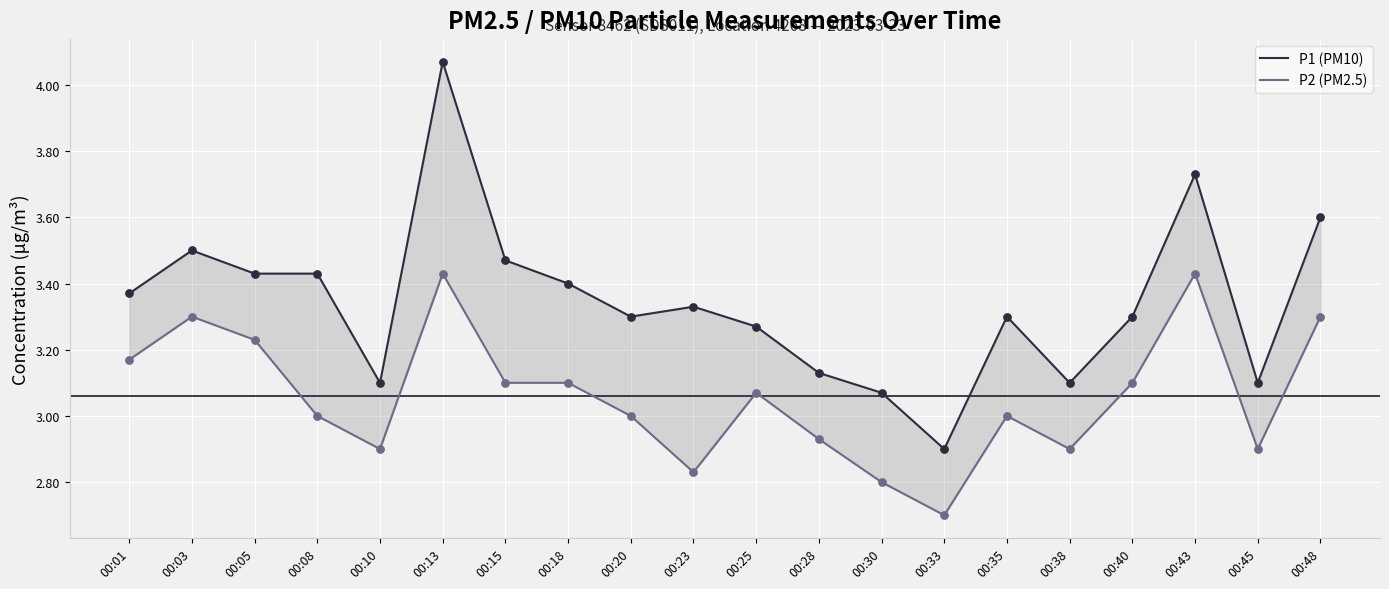

What is the total value across all series at 00:10?

6.0